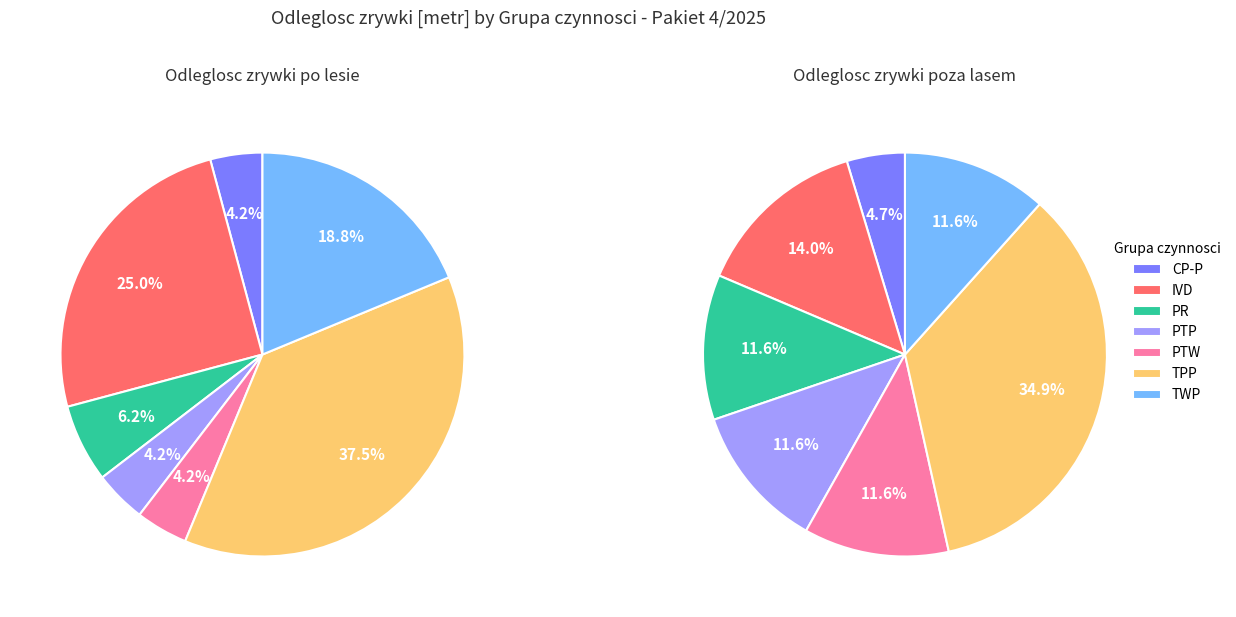

To the nearest percent, what percentage of the pie is IVD?

20%